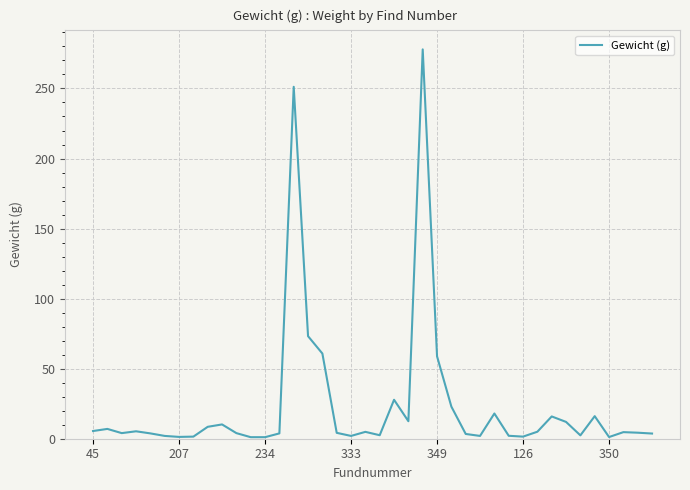

What is the greatest value displayed?

277.9